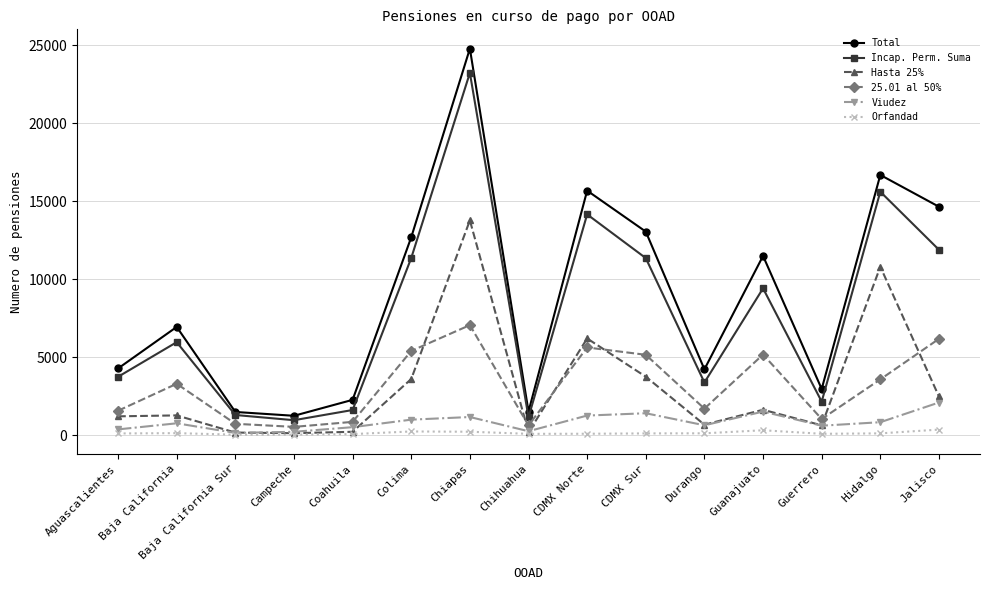

At how many categories does at least one series exceed 10954?

7